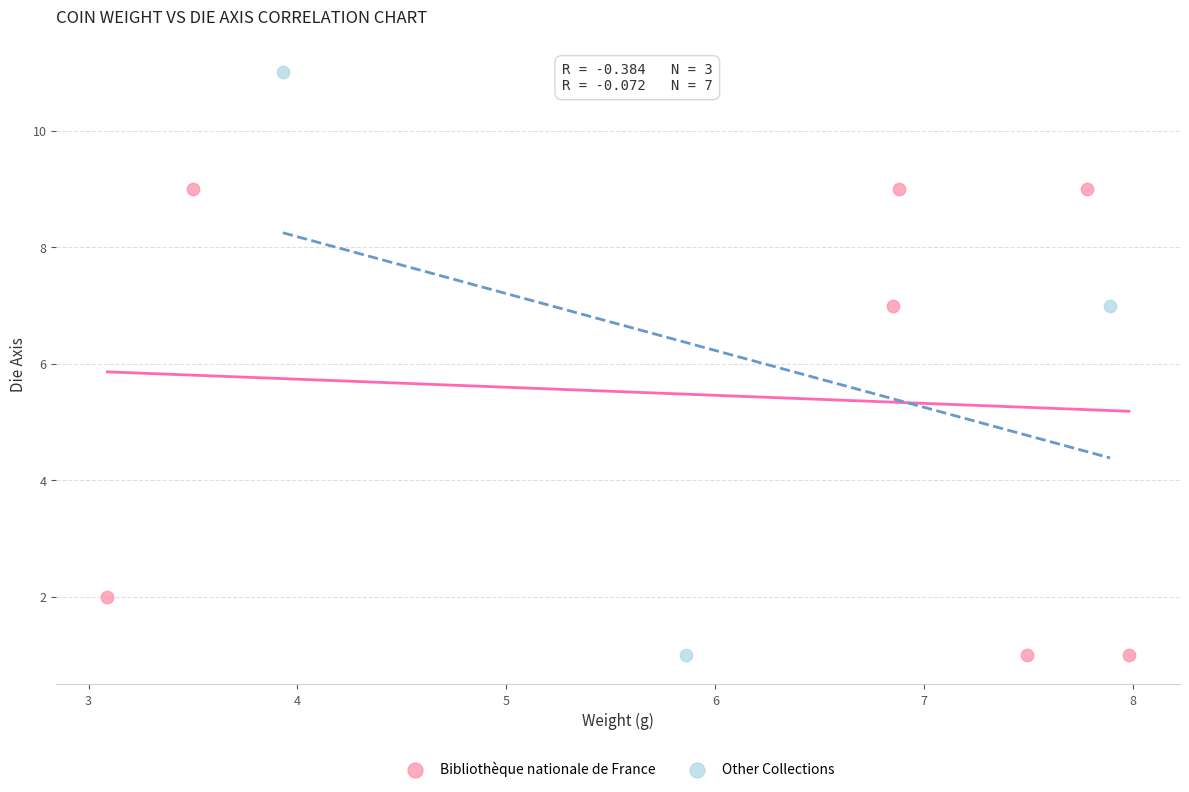

Which series reaches the maximum Y coordinate?

Other Collections